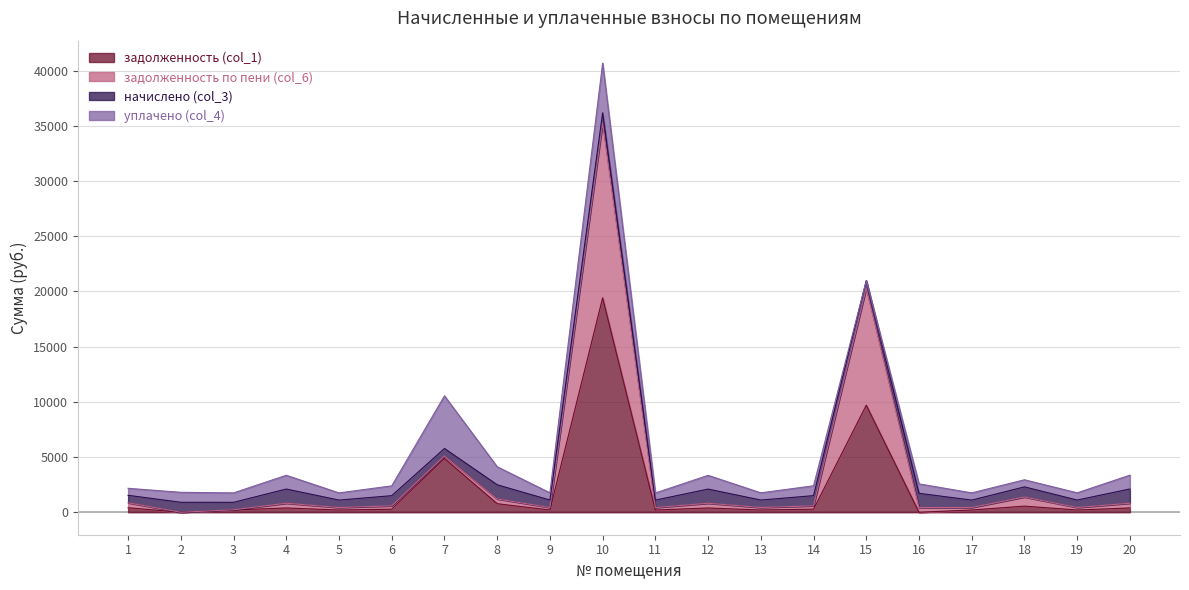

How many data points in задолженность по пени (col_6) are above 585?

10